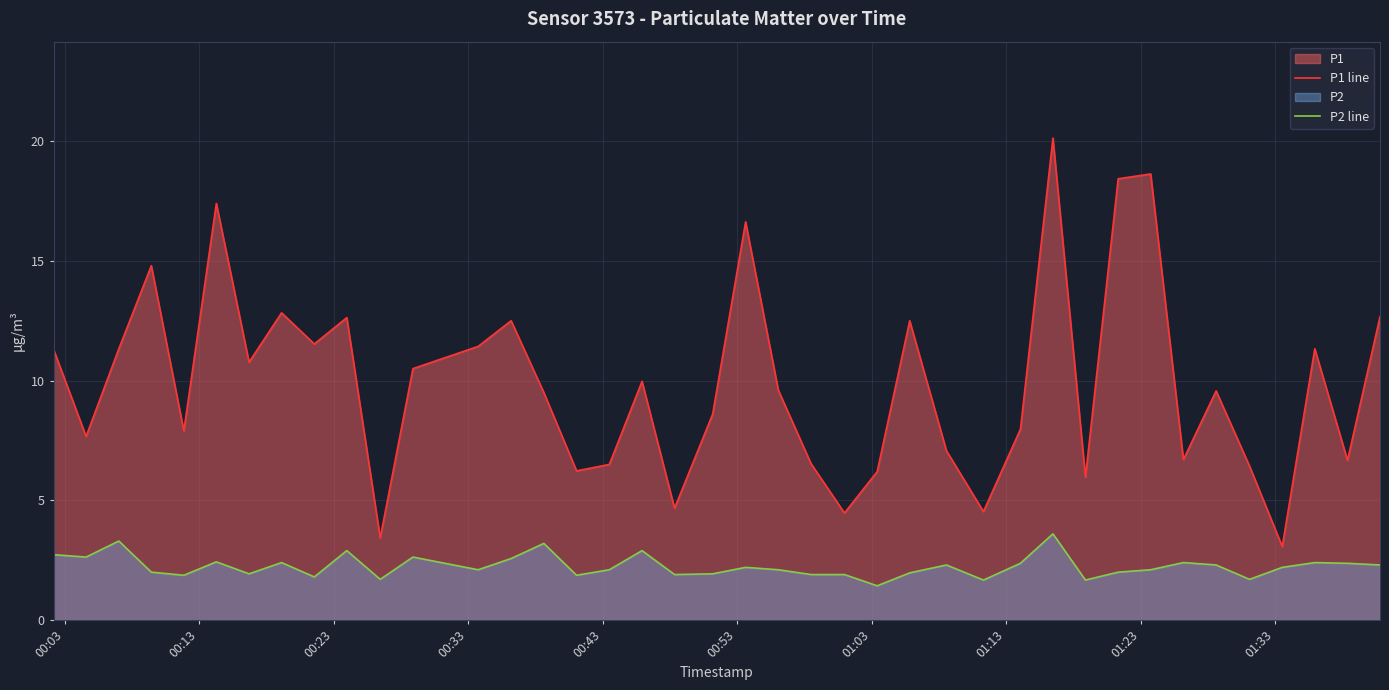

Rank the series by their maximum value, from lowest to highest.

P2 line, P1 line